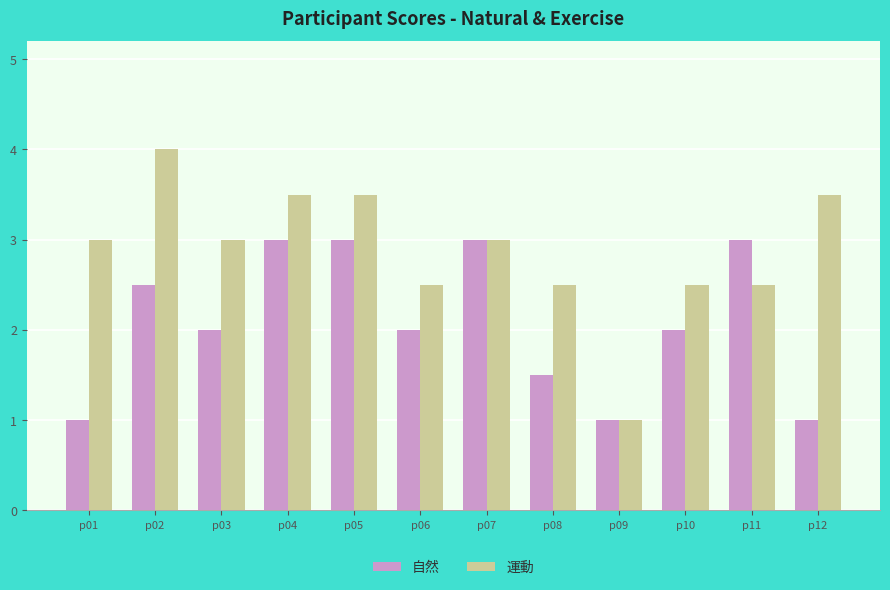

What is the maximum value shown in the chart?

4.0